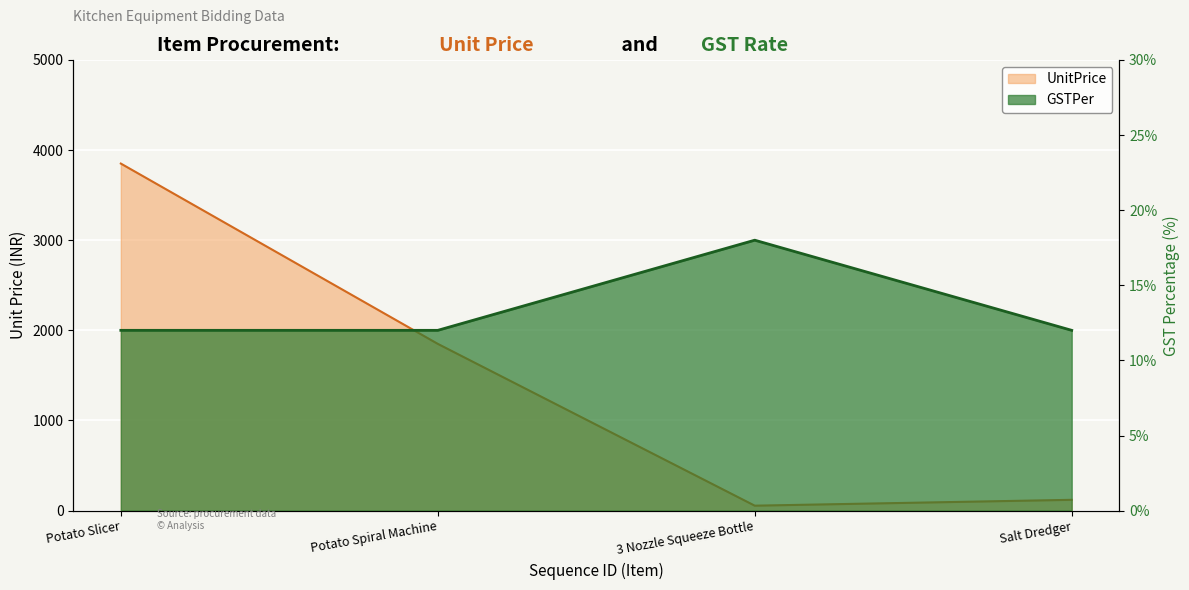

What is the value of the UnitPrice point at the 3rd from the left?

55